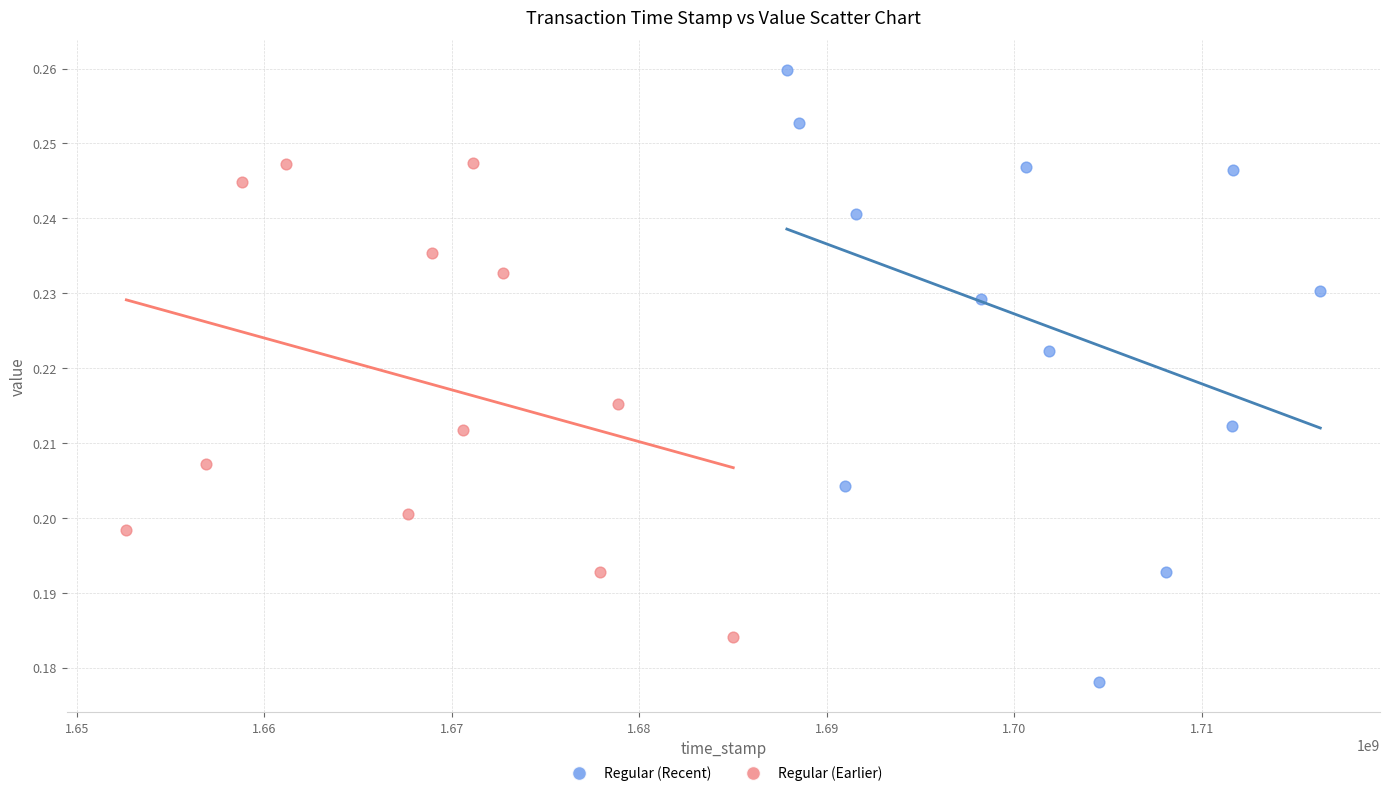

Which series reaches the minimum Y coordinate?

Regular (Recent)